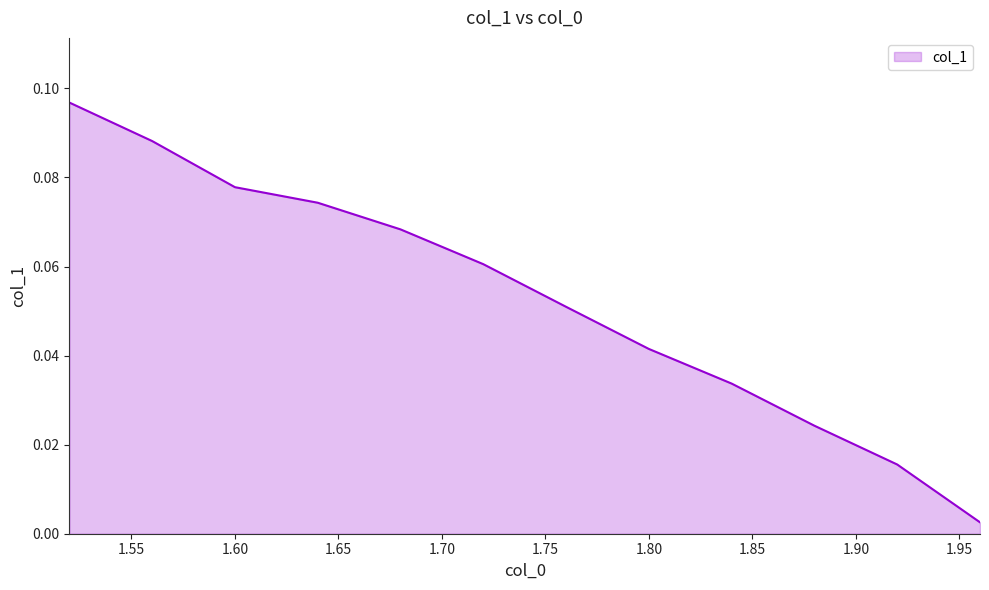

What is the difference between the maximum and minimum values?

0.1